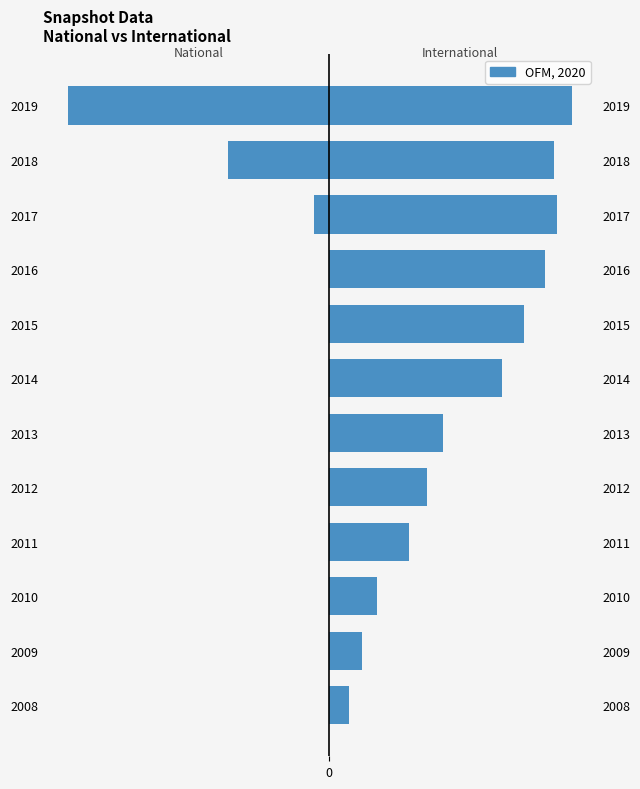

Reading left to right, extract all data points from this chart.

national: 0	0	0	0	0	0	0	0	0	-12489	-82447	-212634
international: 16437	26529	38677	65178	79471	92881	140377	158334	175345	185084	182754	197656